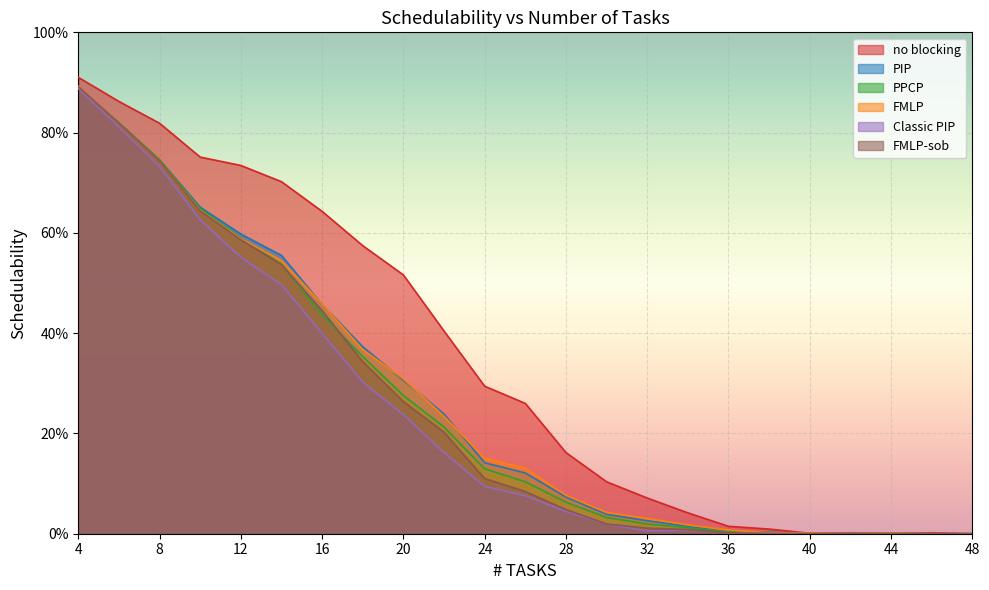

Is it true that PPCP equals 0.0 at 30?

True